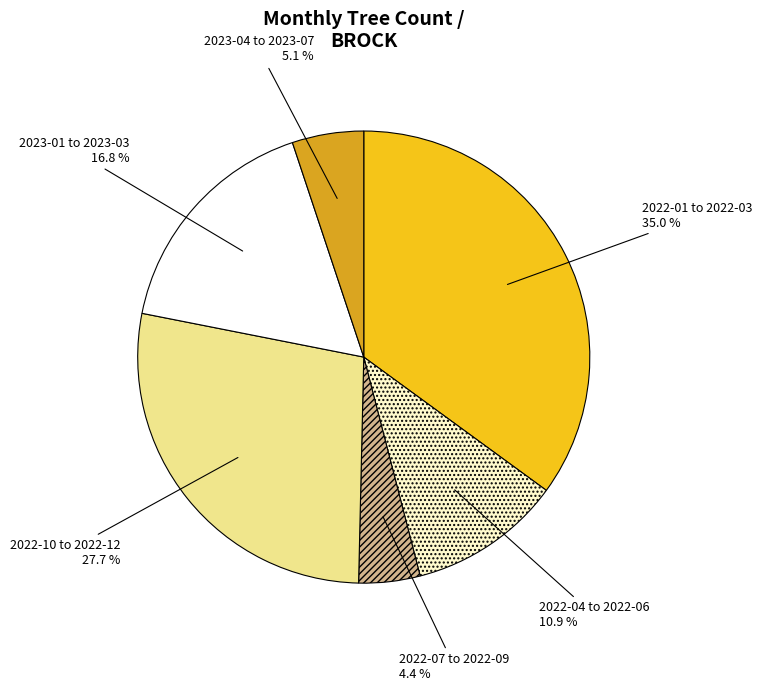

Is there a majority slice in this chart?

No